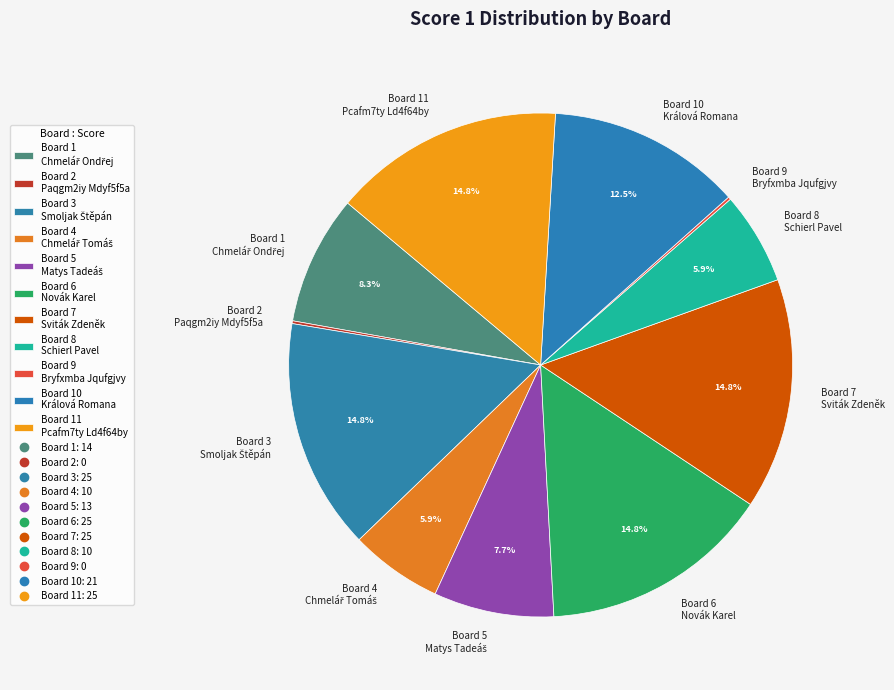

Is the sum of Board 11 Pcafm7ty Ld4f64by and Board 10 Králová Romana greater than half?

No